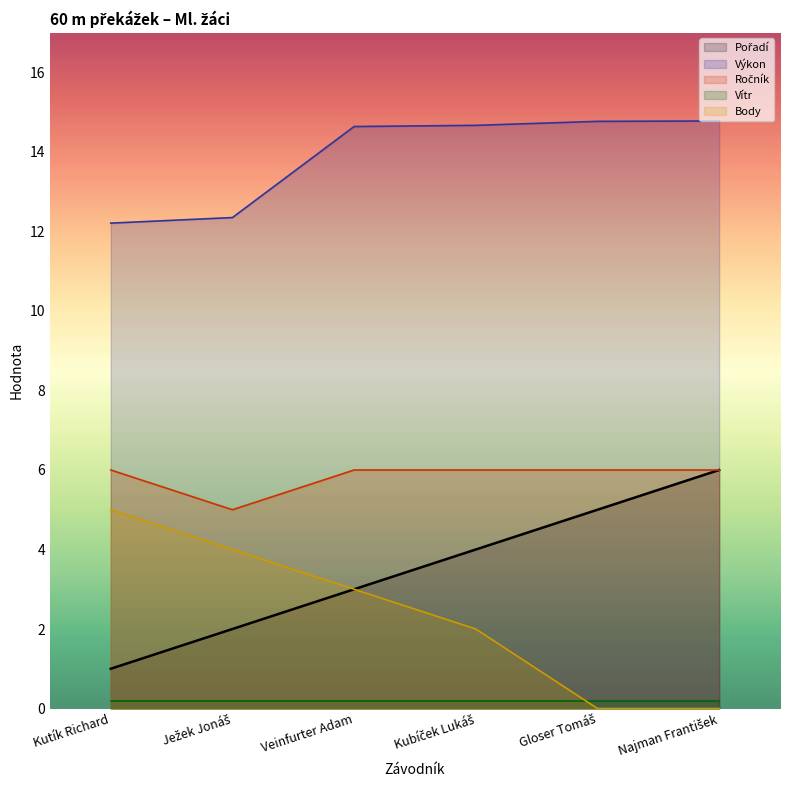

Which series has the largest range (max minus min)?

Pořadí